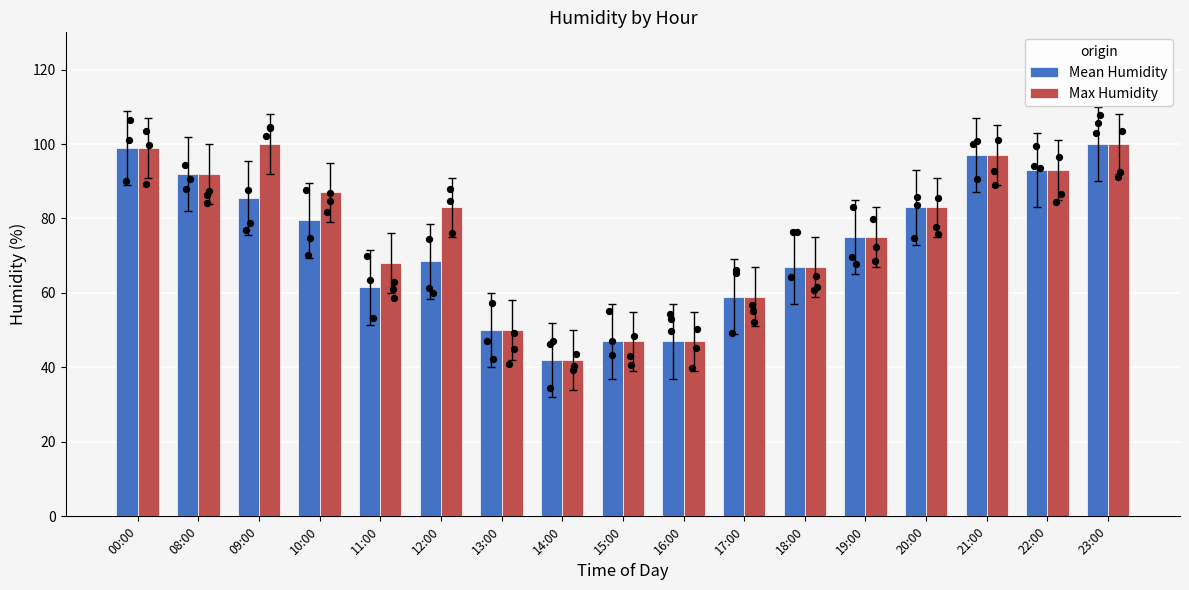

At how many categories does at least one series exceed 88?

6